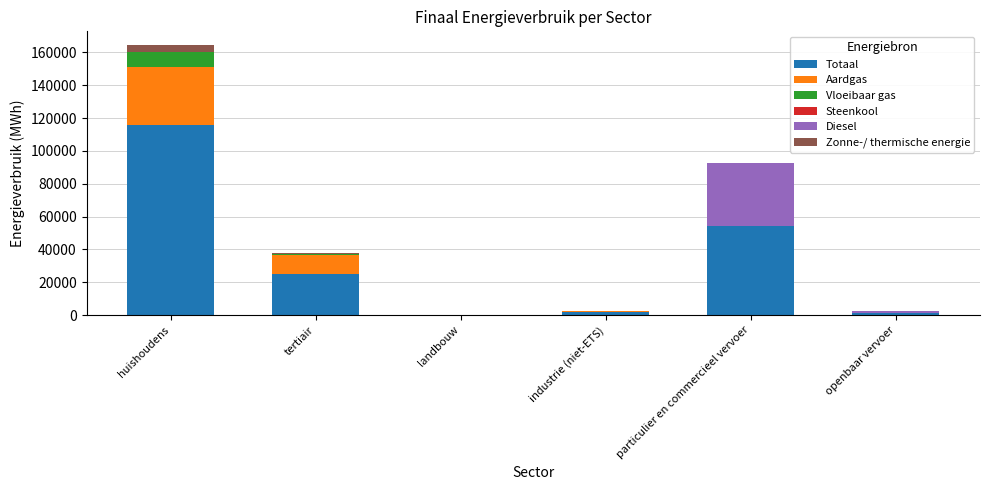

What is the sum of all Totaal values?

198629.5